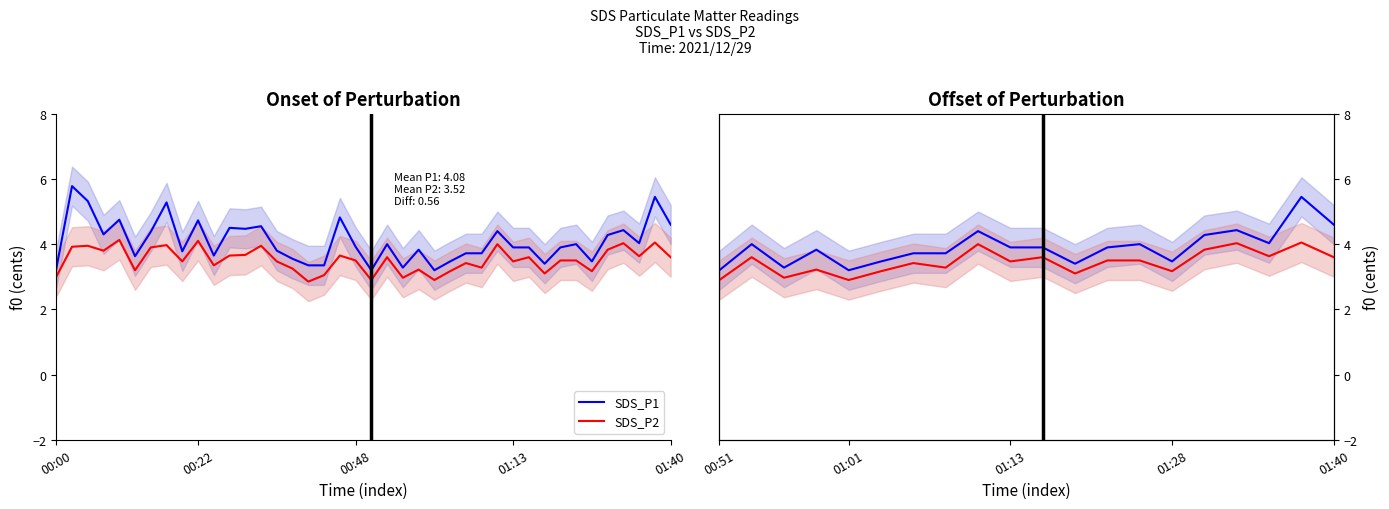

Which series changed the most between 00:19 and 00:38?

SDS_P1